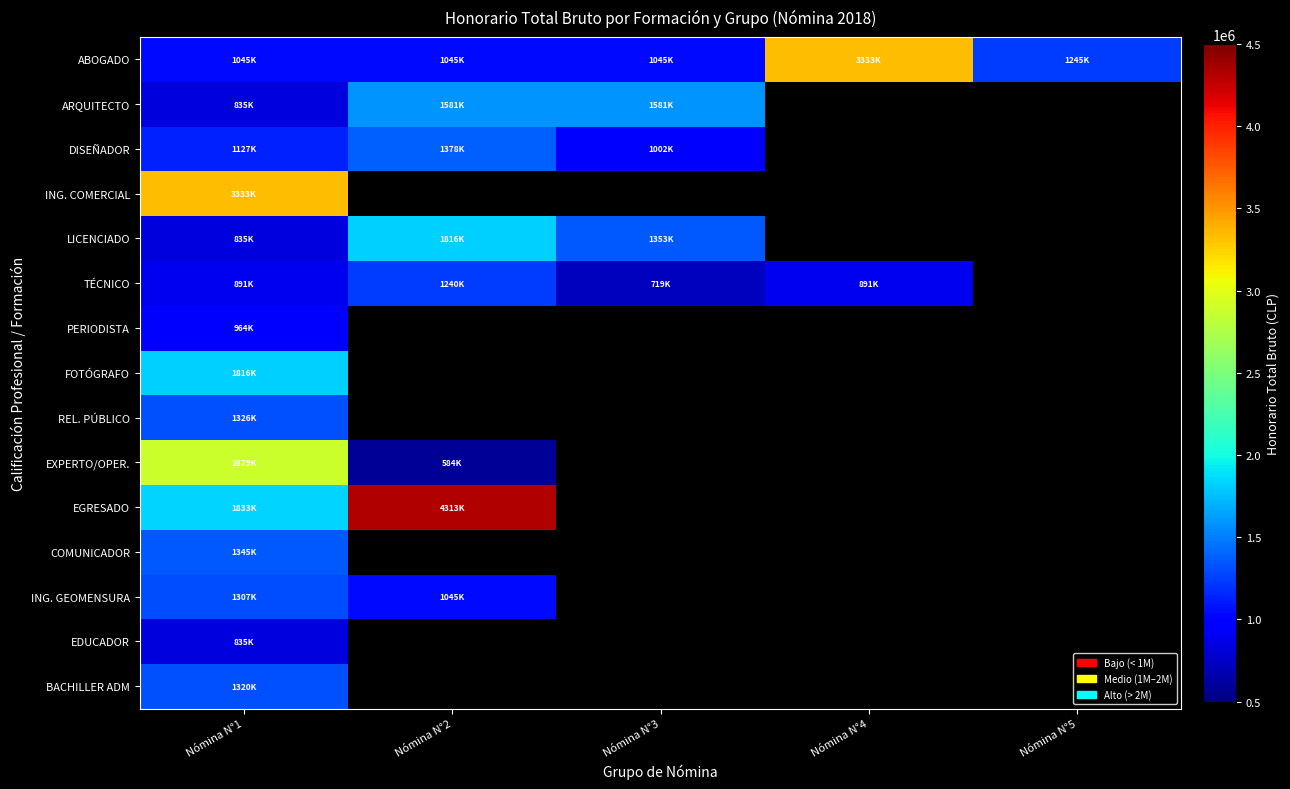

At which category is the sum across all series the highest?

Nómina N°1